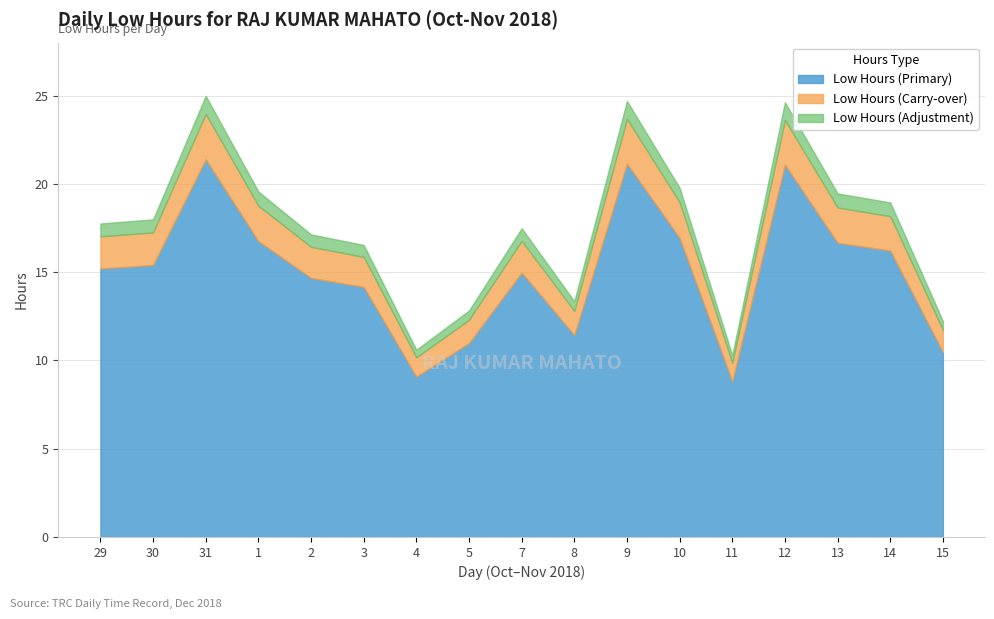

What is the highest value of the Low Hours (Primary) series?

21.4